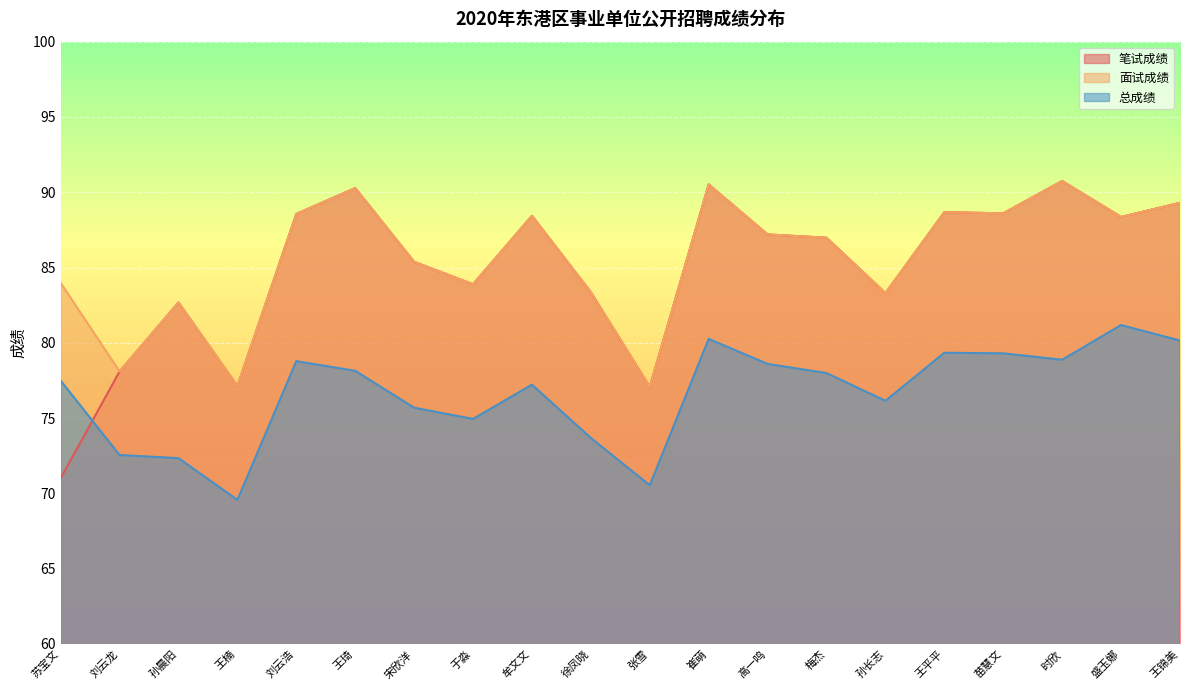

How many lines are shown in the chart?

3